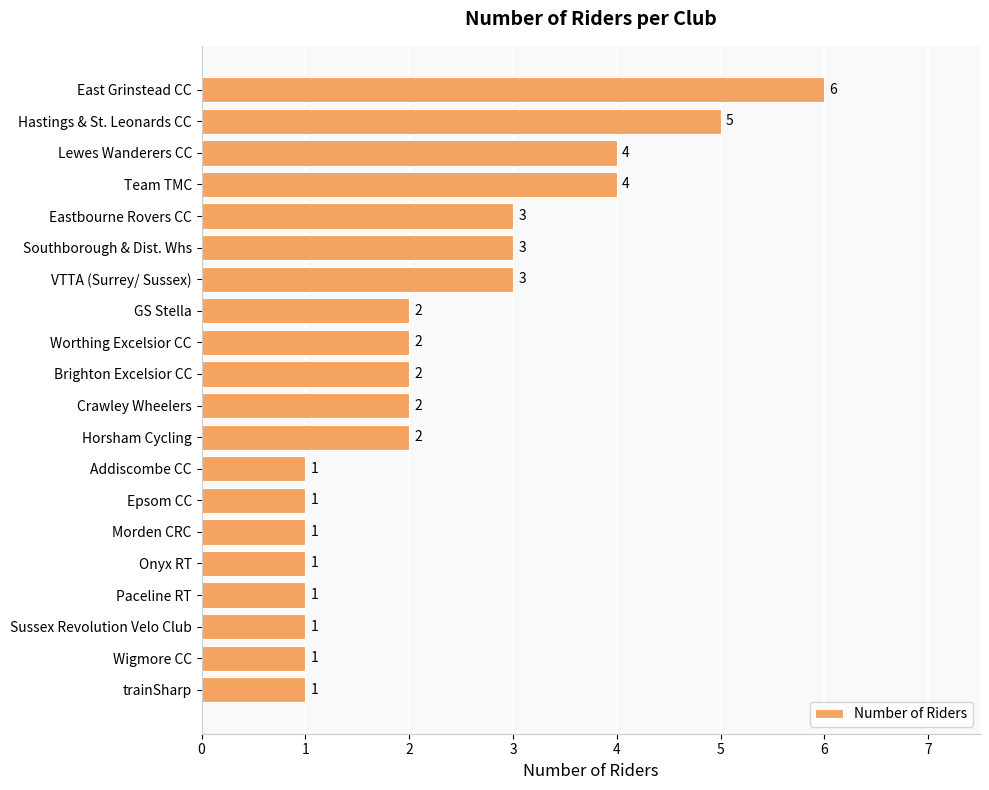

Is it true that the value at GS Stella is 2?

True